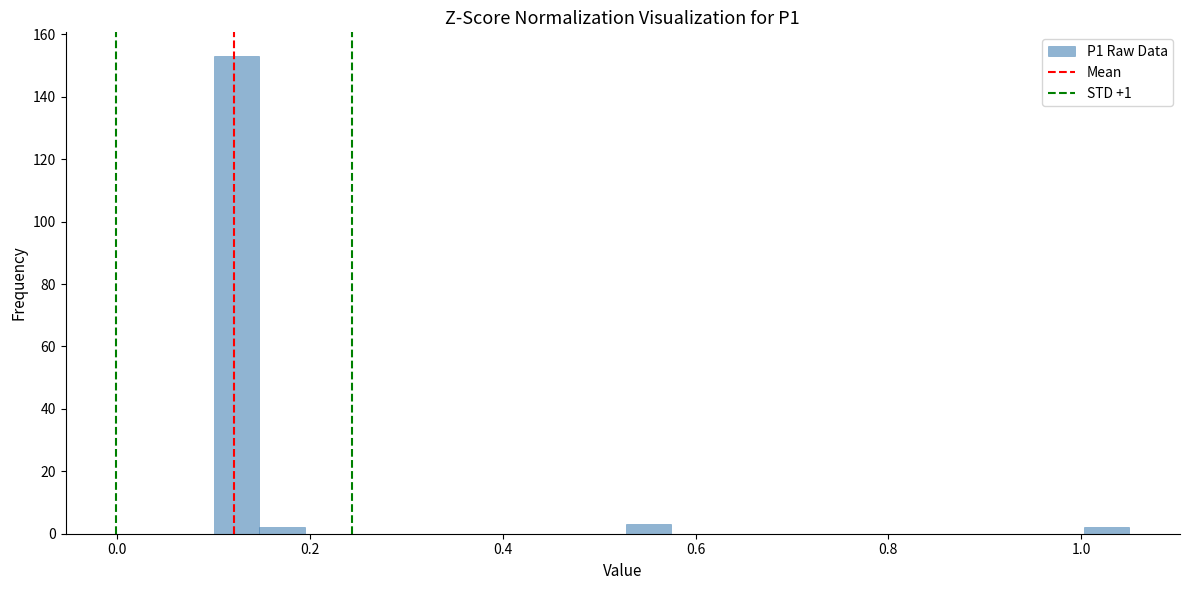

Around what value on the x-axis is the tallest bar? Give the approximate position of its centre, as read against the axis.

0.12